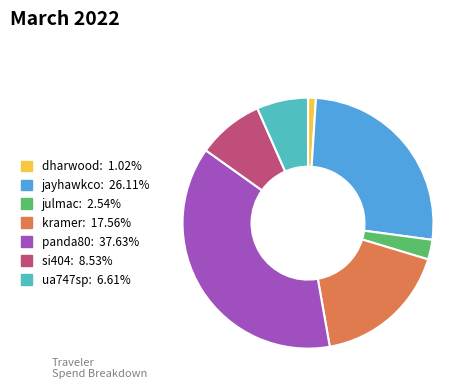

Is the sum of panda80 and kramer greater than half?

Yes